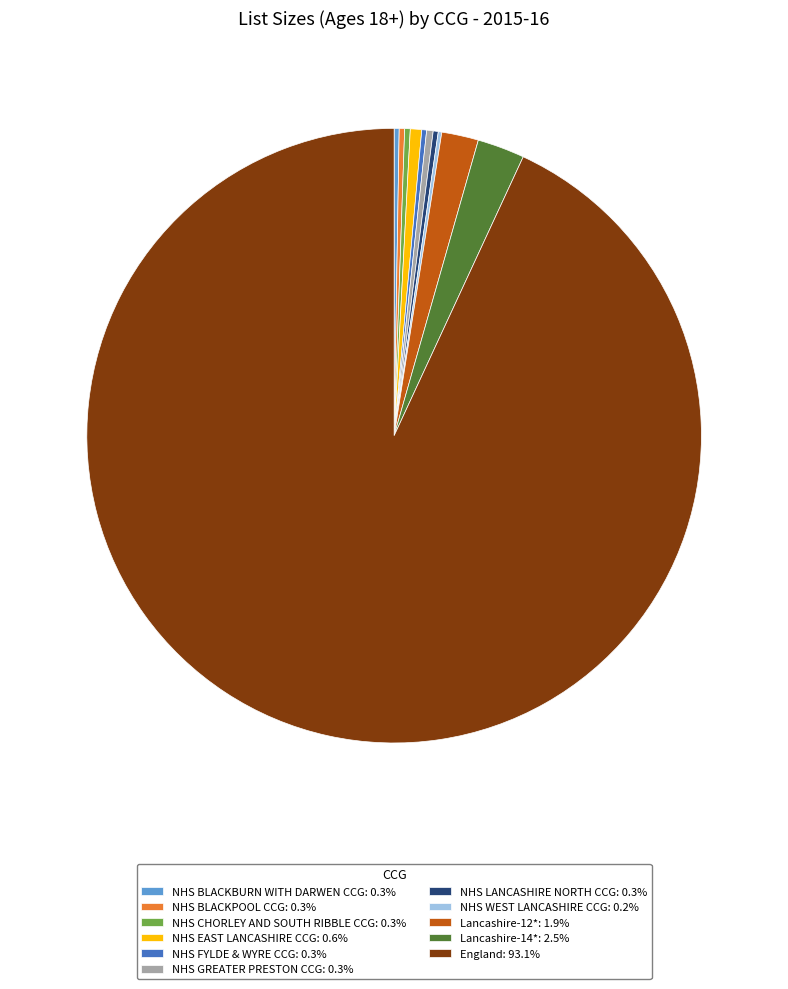

Is there any slice that represents more than half of the pie?

Yes